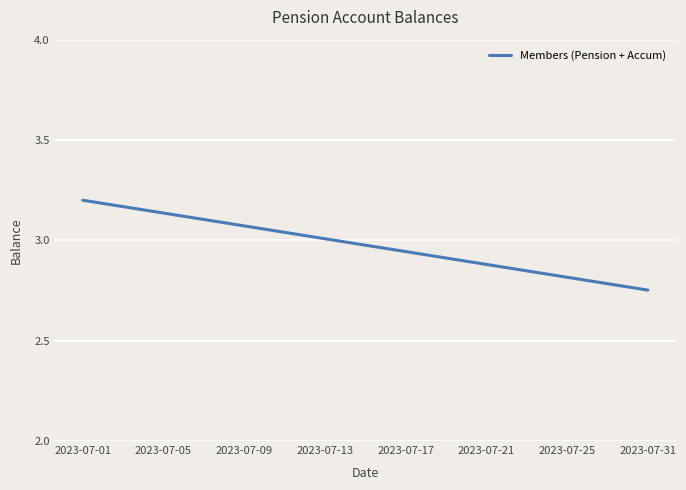

What is the difference between the maximum and minimum values?

0.4